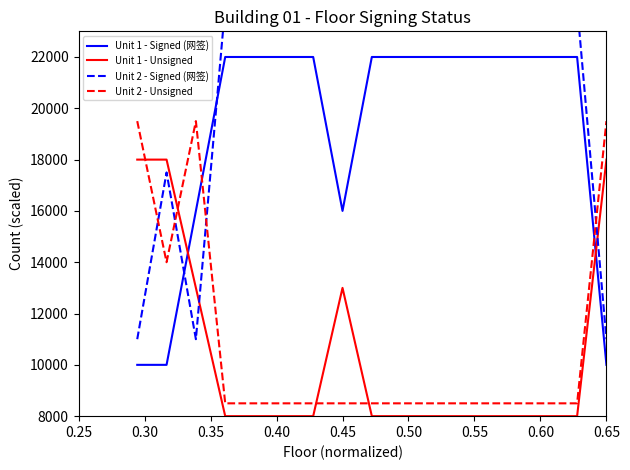

True or false: Unit 1 - Signed (网签) and Unit 2 - Unsigned intersect in this chart.

True